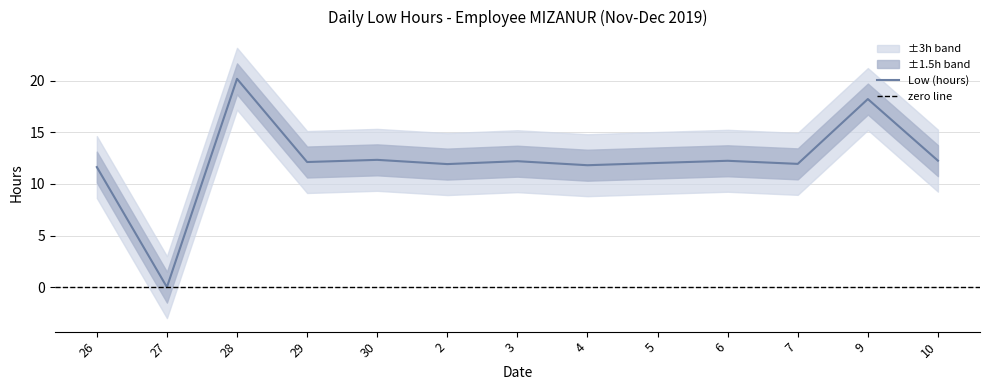

What is the approximate value at 5?

12.0